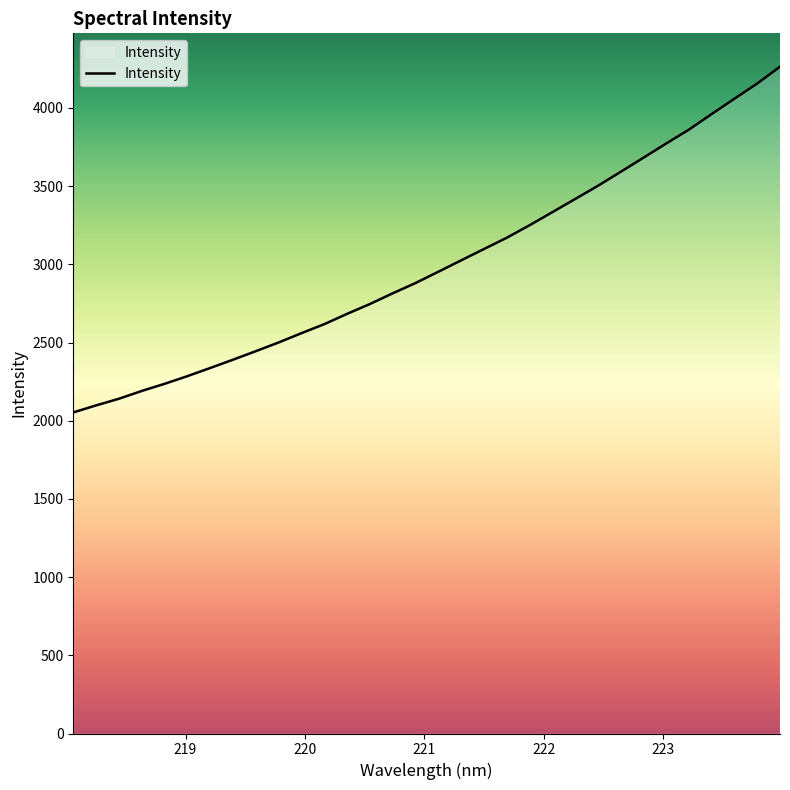

What is the greatest value displayed?

4264.1